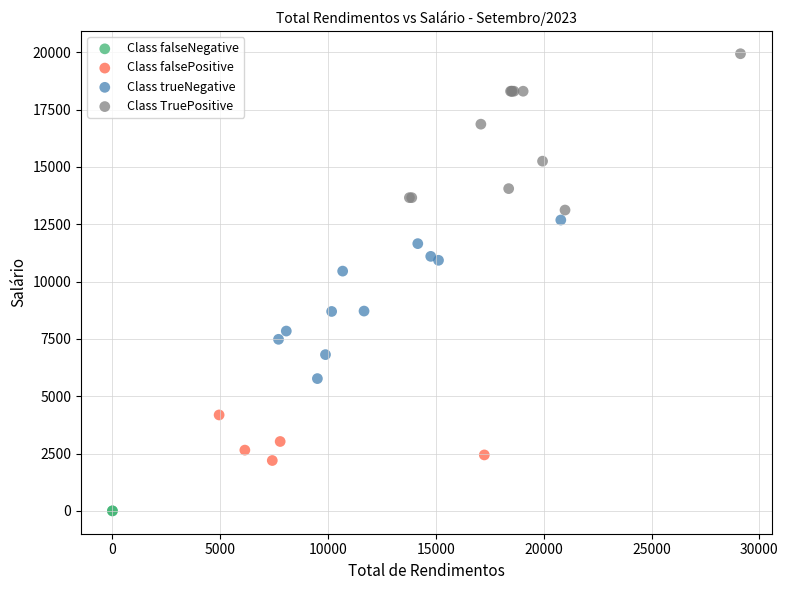

What are all the series names shown in the legend?

Class falseNegative, Class falsePositive, Class trueNegative, Class TruePositive